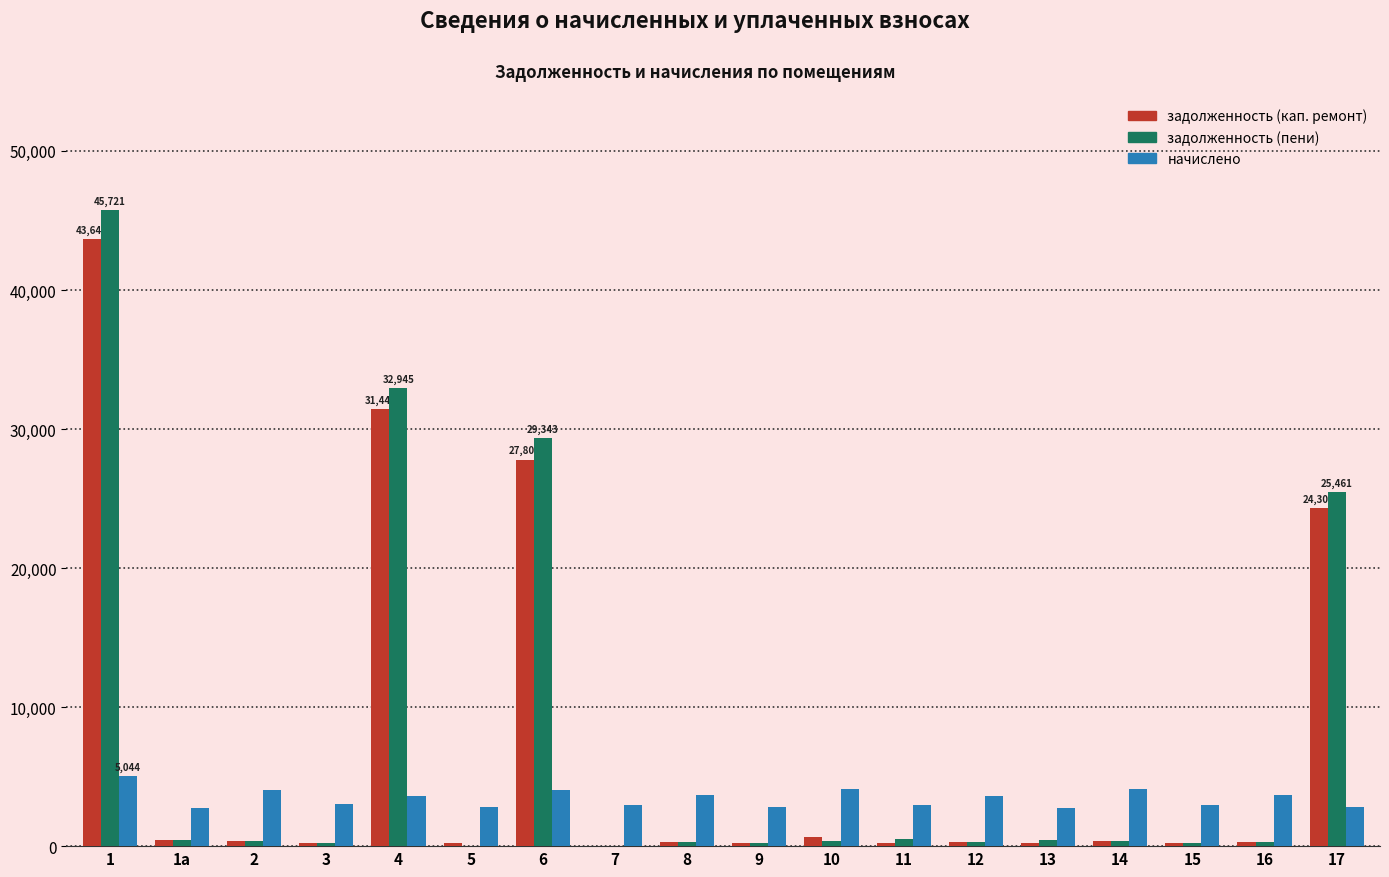

Where does the задолженность (пени) series first go above 339?

1